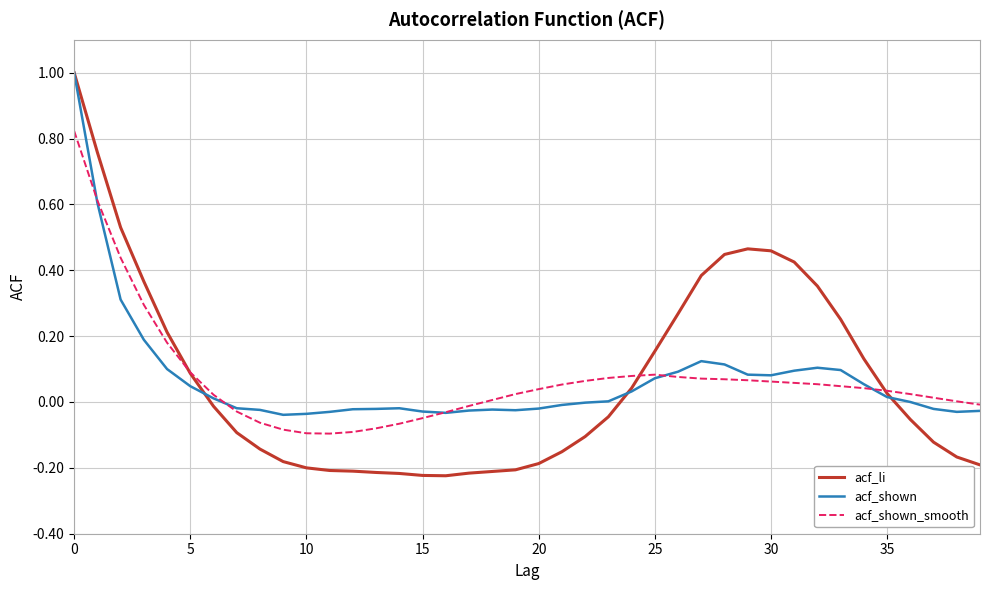

Rank the series by their average value, from highest to lowest.

acf_shown_smooth, acf_li, acf_shown